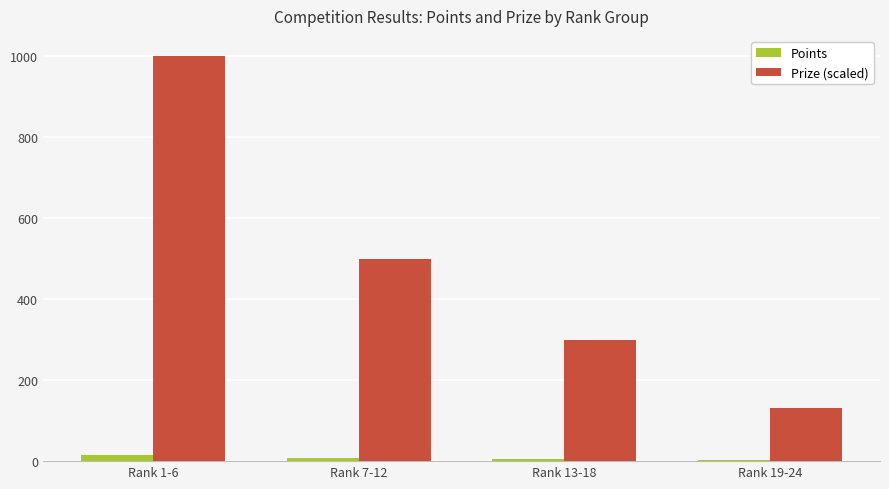

Between Rank 13-18 and Rank 19-24, which series saw the biggest shift?

Prize (scaled)